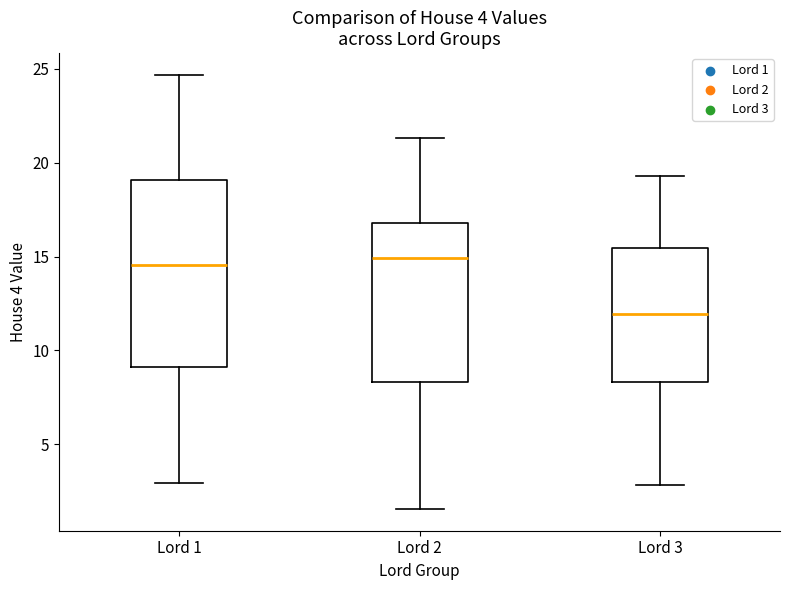

Reading left to right, read every box against the y-axis: the position of its median line, the range the box covers, and the ends of its whiskers. The values are not printed on the chart, so give them approximately, as read against the axis.

Lord 1: median 14.5, box 9.0 to 19.0, whiskers 3.0 to 24.5
Lord 2: median 15.0, box 8.5 to 17.0, whiskers 1.5 to 21.5
Lord 3: median 12.0, box 8.5 to 15.5, whiskers 3.0 to 19.5